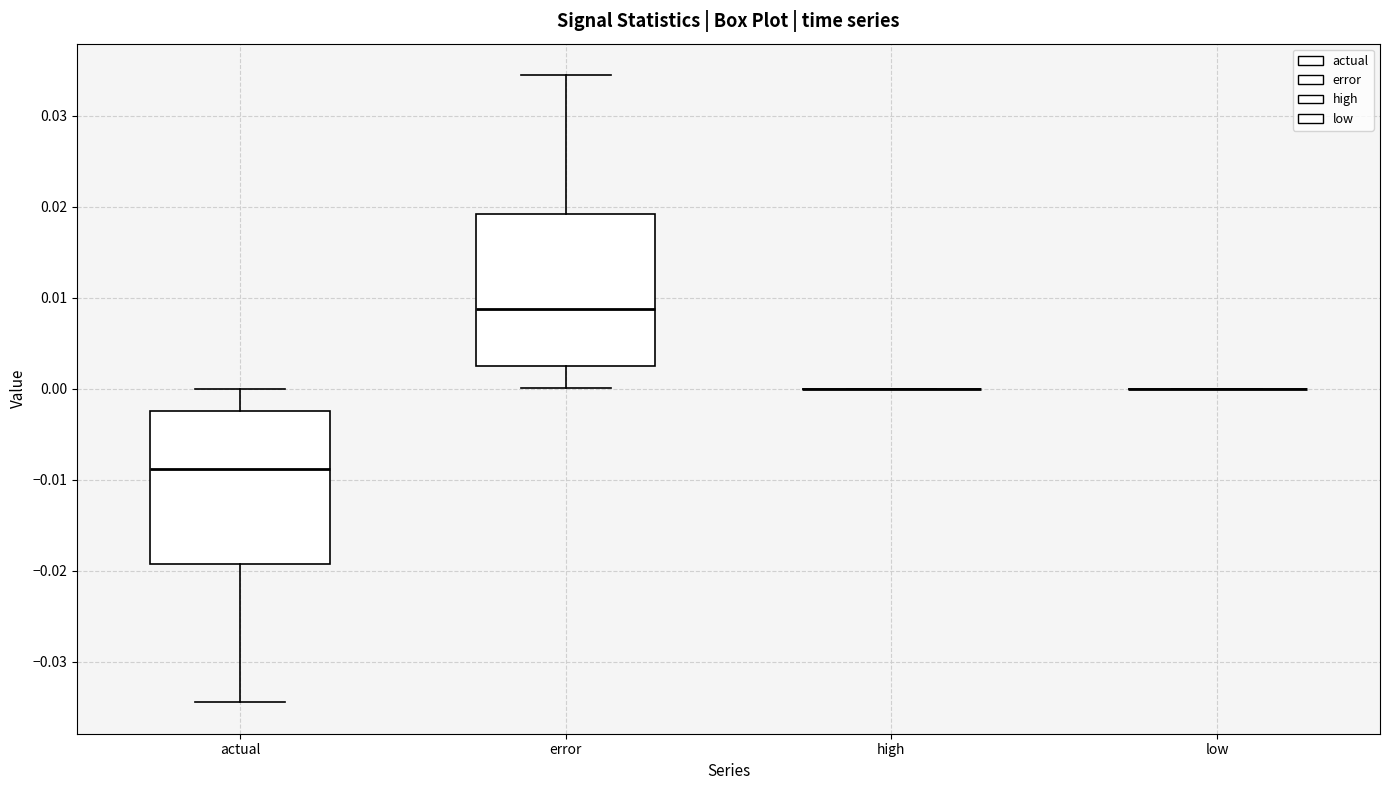

Reading left to right, transcribe this box plot: for each box, give where its median line is, the range the box spans, and where its two whiskers end, as read against the y-axis. The values are not printed on the chart, so give them approximately, as read against the axis.

actual: median -0.009, box -0.019 to -0.002, whiskers -0.034 to 0.000
error: median 0.009, box 0.002 to 0.019, whiskers 0.000 to 0.034
high: box collapsed to a line at 0.000, whiskers 0.000 to 0.000
low: box collapsed to a line at 0.000, whiskers 0.000 to 0.000